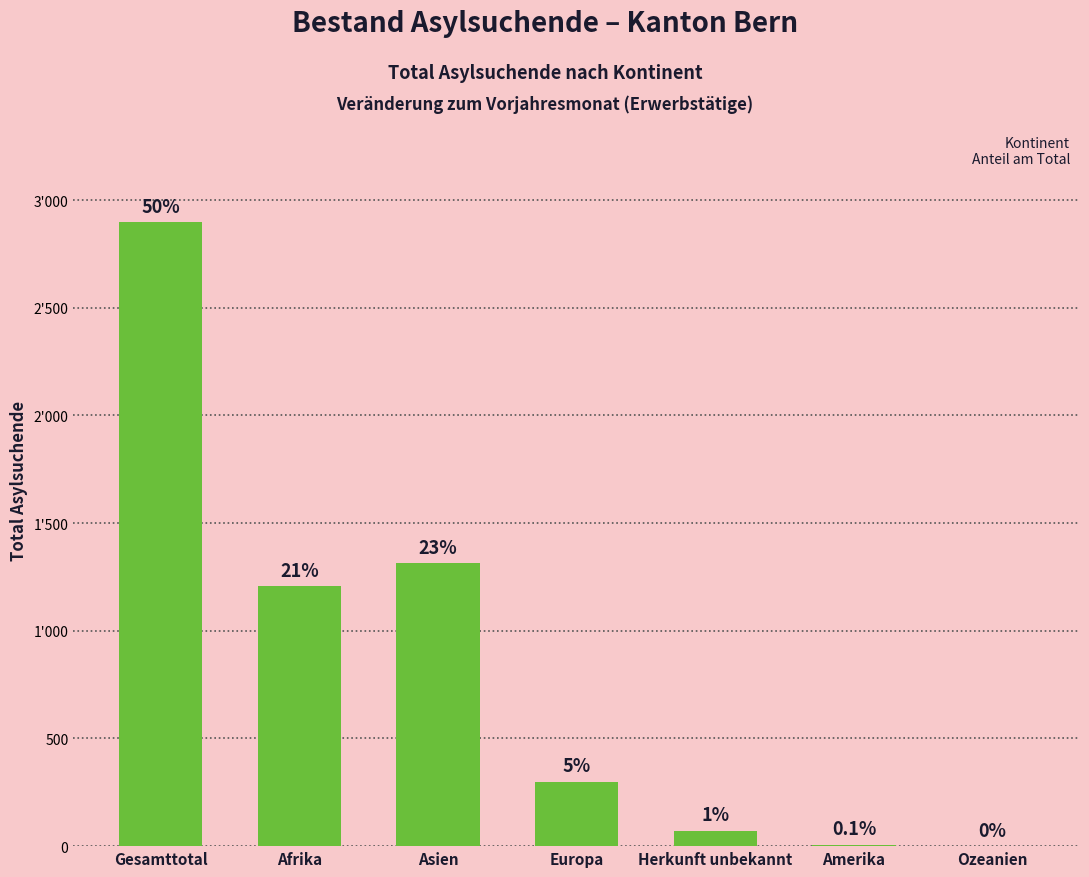

List the labels in order of value, largest first.

Gesamttotal, Asien, Afrika, Europa, Herkunft unbekannt, Amerika, Ozeanien